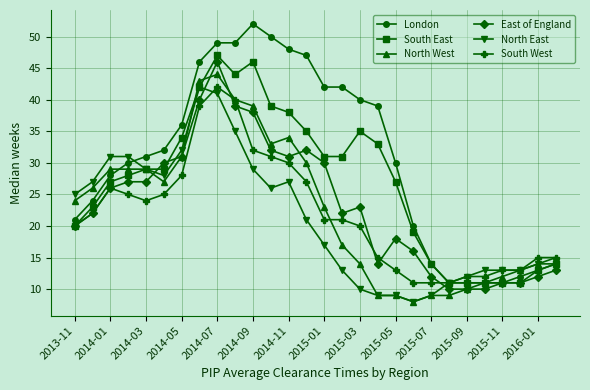

What is the difference between the second highest and minimum values in the London series?

39